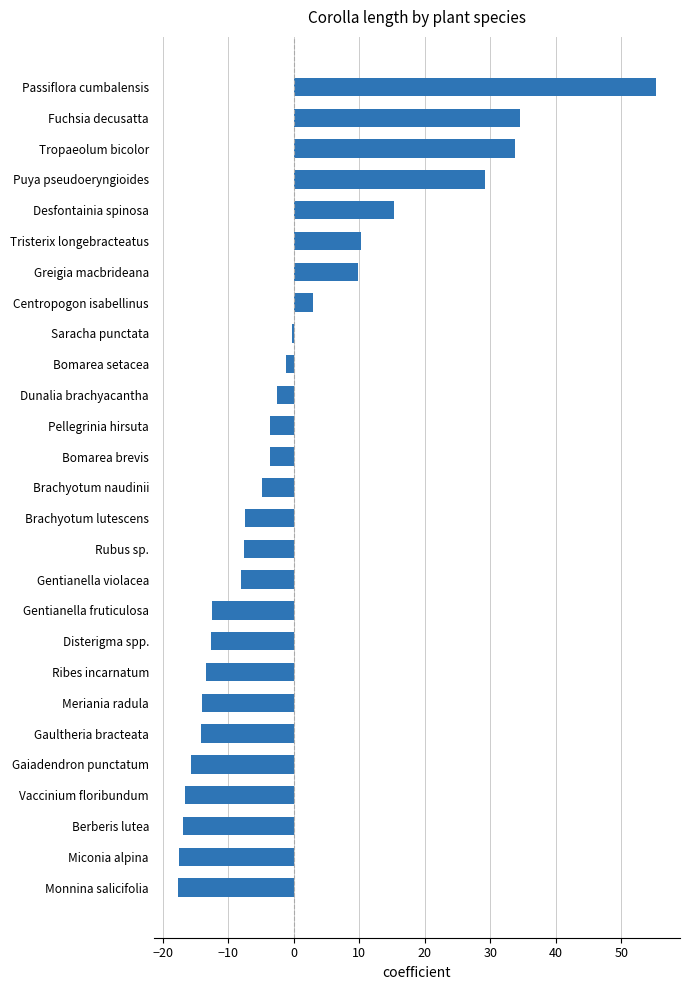

The value at Puya pseudoeryngioides is 29.1. True or false?

True